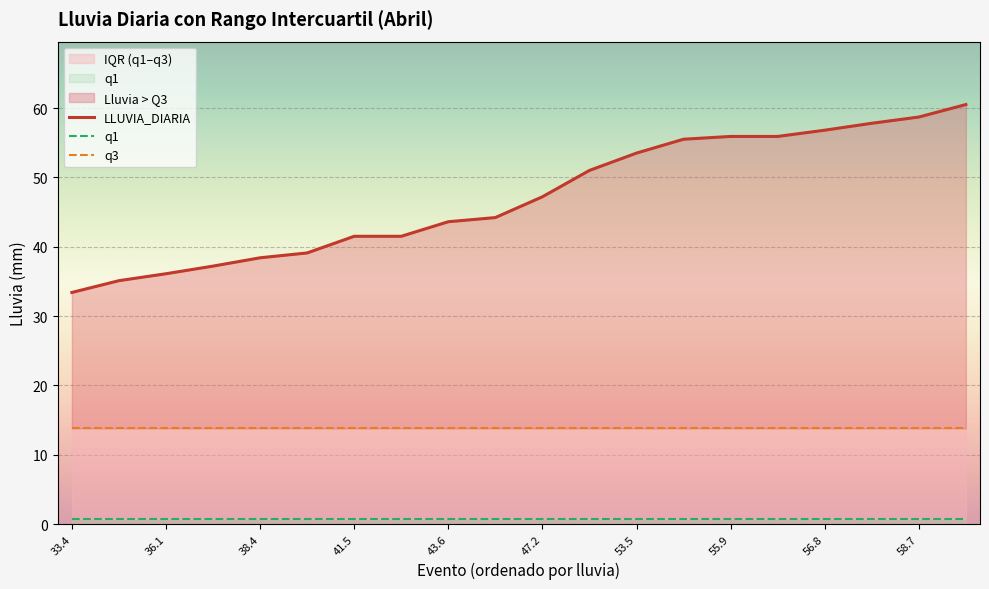

True or false: LLUVIA_DIARIA has a value of 60.5 at 19.

True